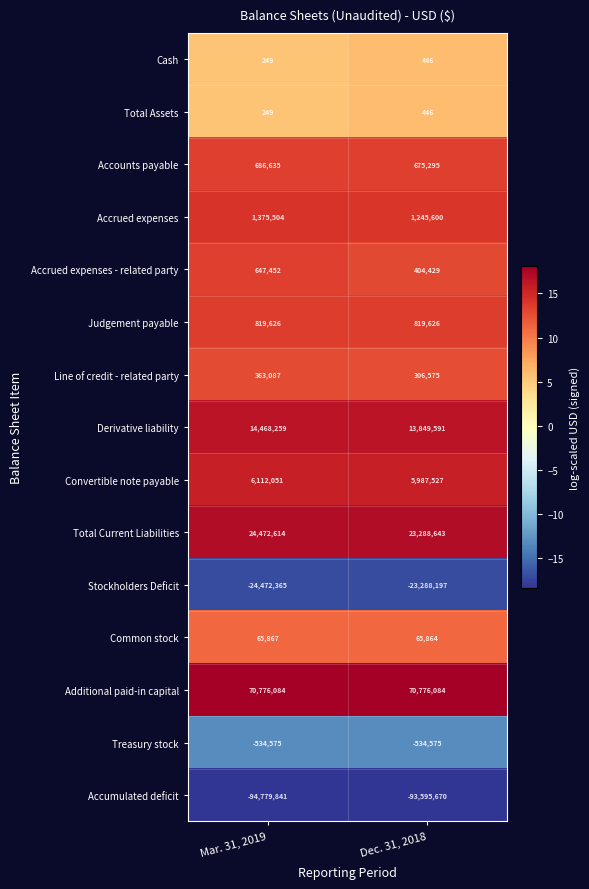

Rank the categories by Total Current Liabilities value from highest to lowest.

Mar. 31, 2019, Dec. 31, 2018